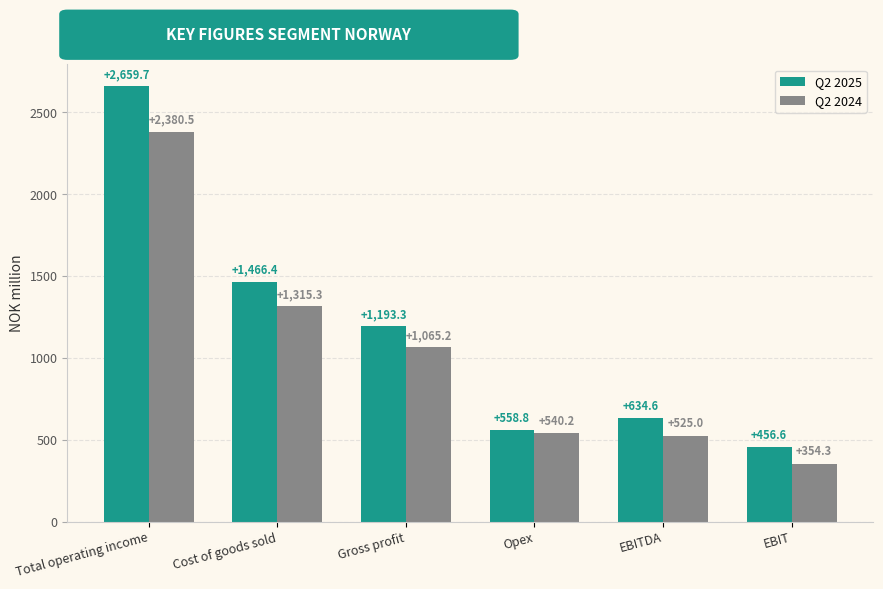

What is the difference between the Q2 2025 values at EBIT and Total operating income?

2203.1